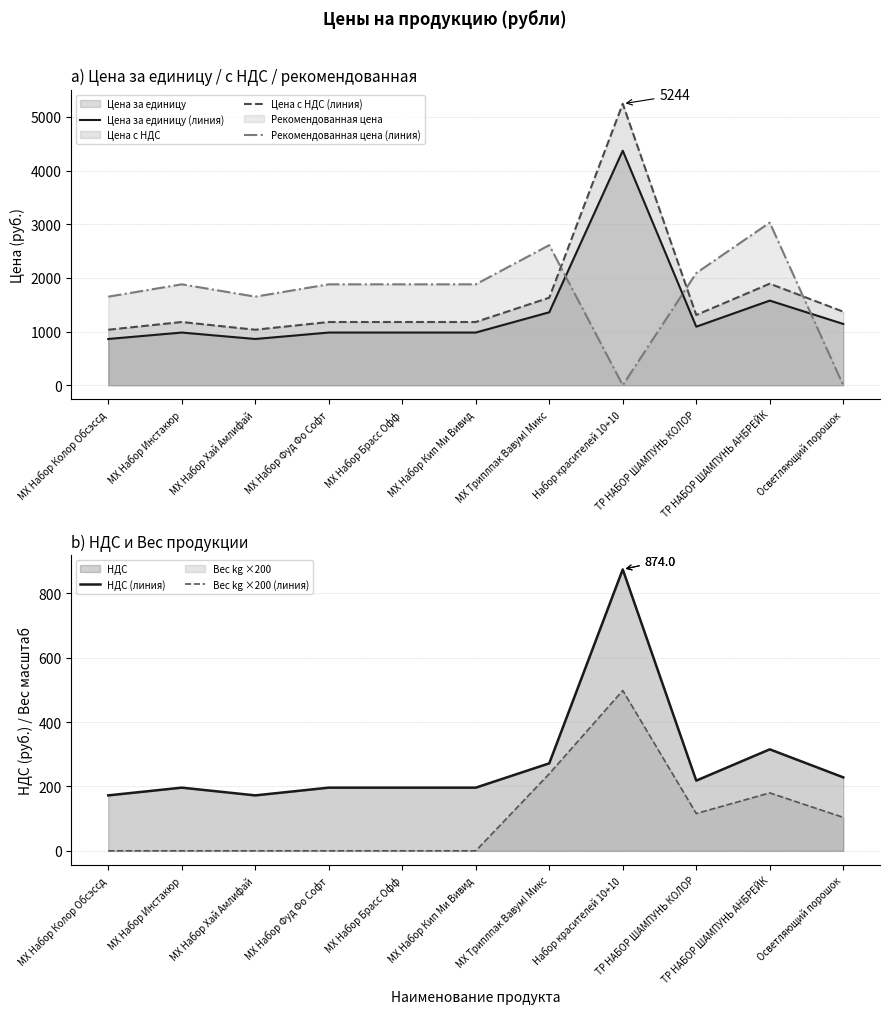

Which series has the largest range (max minus min)?

Цена с НДС (линия)